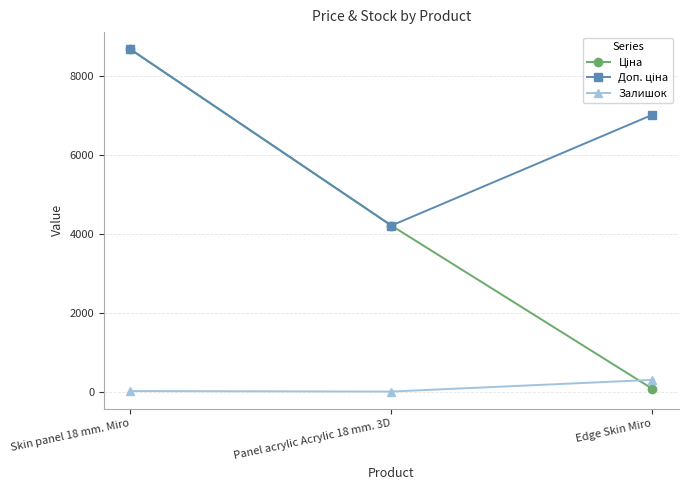

What is the spread (max minus min) of values at Edge Skin Miro?

6939.9